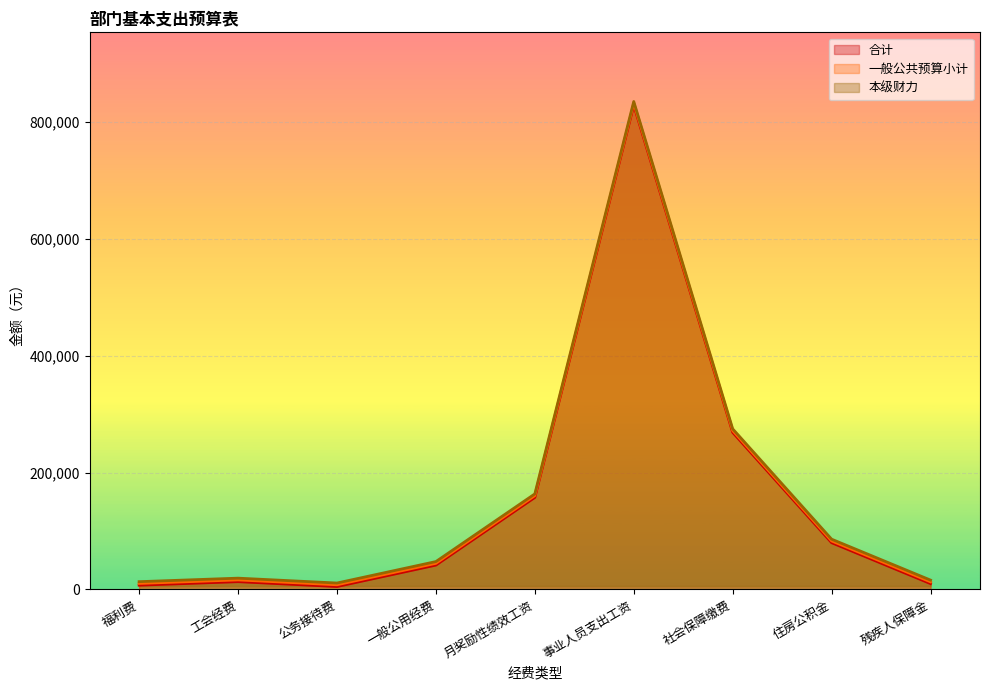

How many lines are shown in the chart?

3